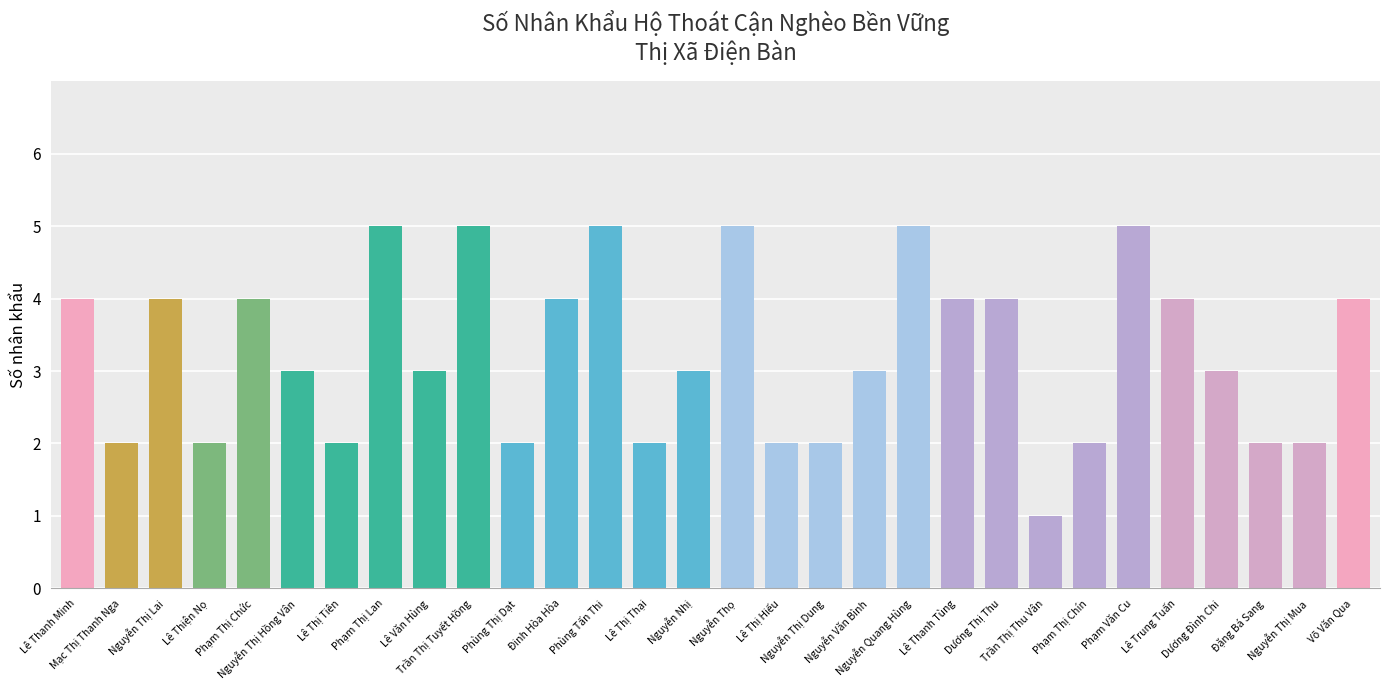

What is the difference between the maximum and minimum values?

4